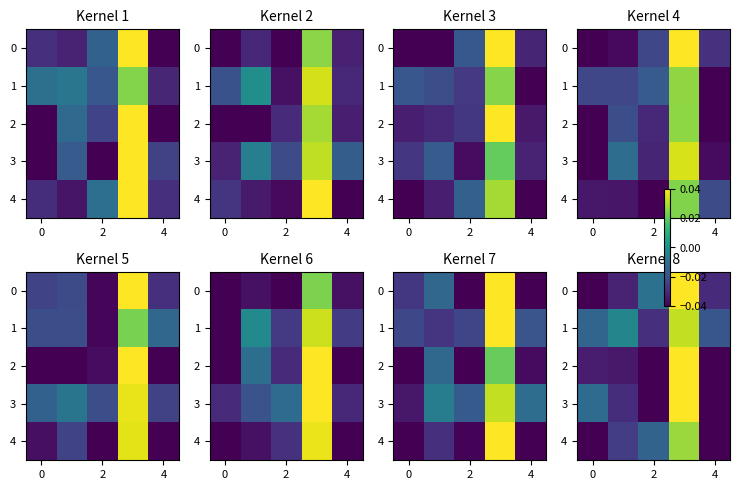

How many values in row_4 are below zero?

4